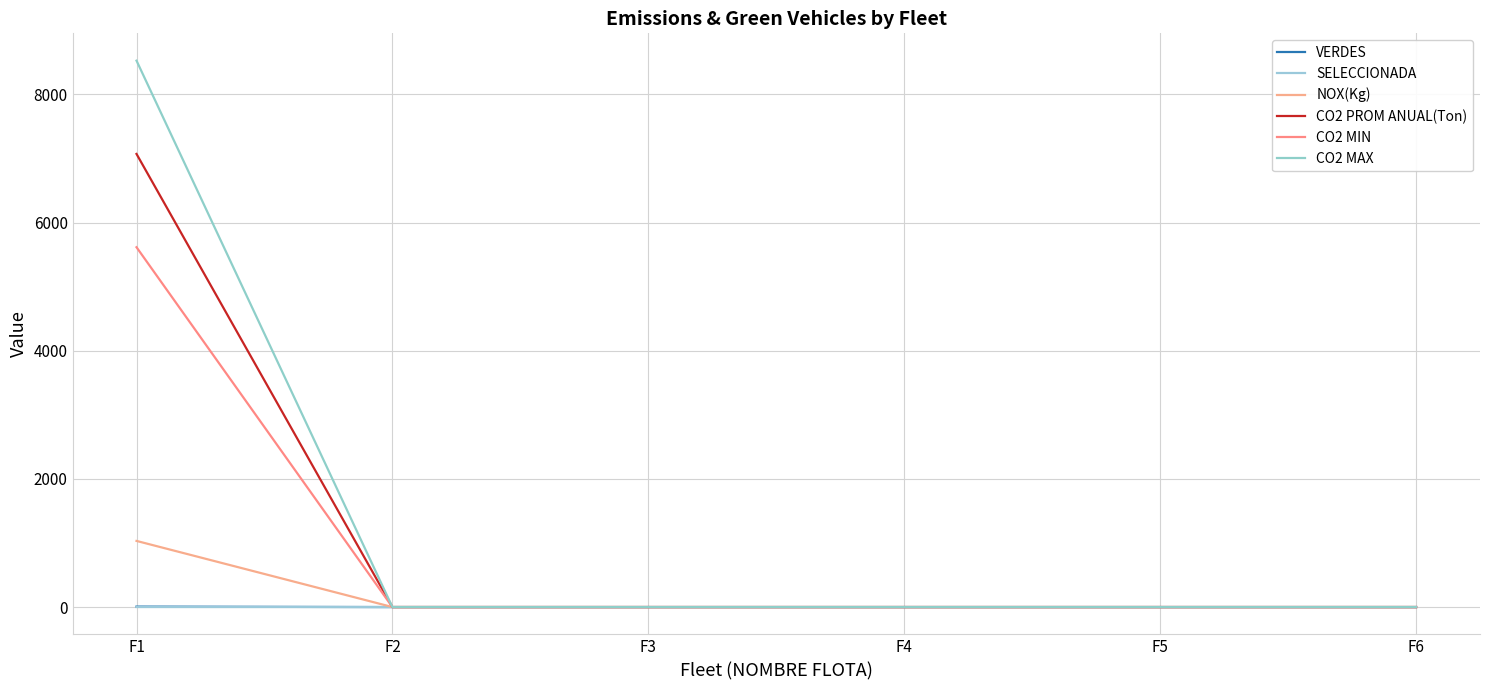

The CO2 PROM ANUAL(Ton) series shows 0.0 at F5. True or false?

True